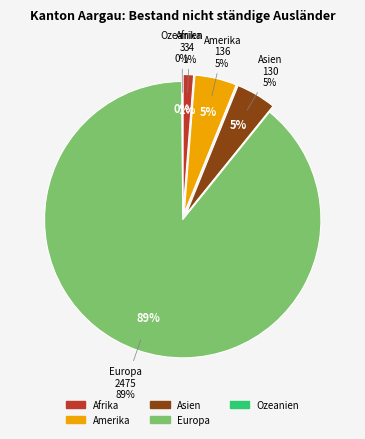

Rank the categories by value from lowest to highest.

Ozeanien, Afrika, Asien, Amerika, Europa